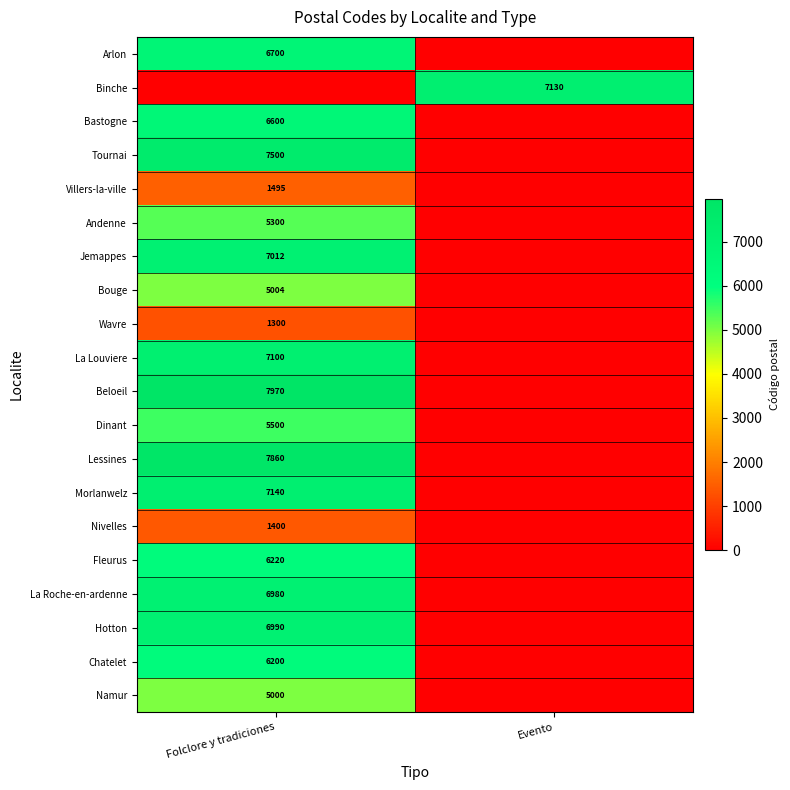

The value of Dinant at Folclore y tradiciones is 5500. True or false?

True